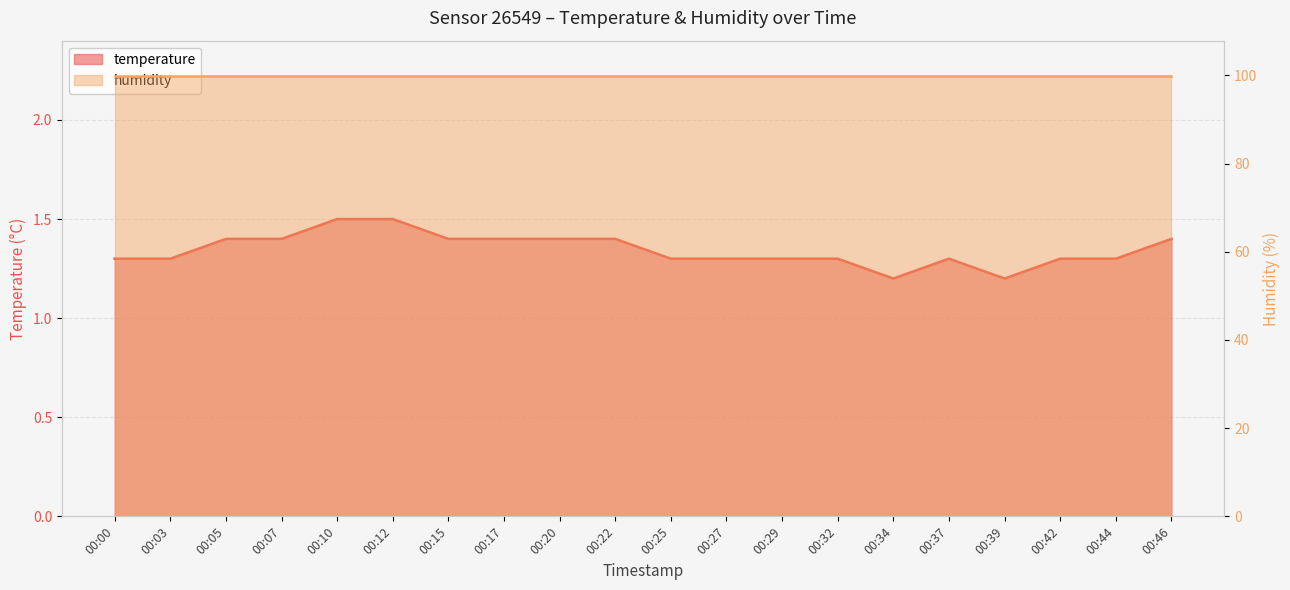

Rank the categories by value from highest to lowest.

00:10, 00:12, 00:05, 00:07, 00:15, 00:17, 00:20, 00:22, 00:46, 00:00, 00:03, 00:25, 00:27, 00:29, 00:32, 00:37, 00:42, 00:44, 00:34, 00:39